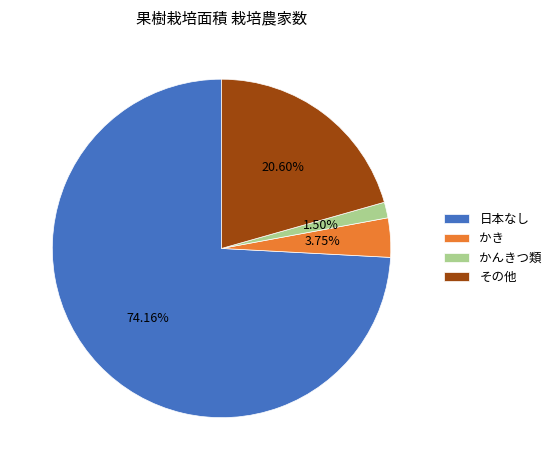

What is the largest slice in the pie chart?

日本なし